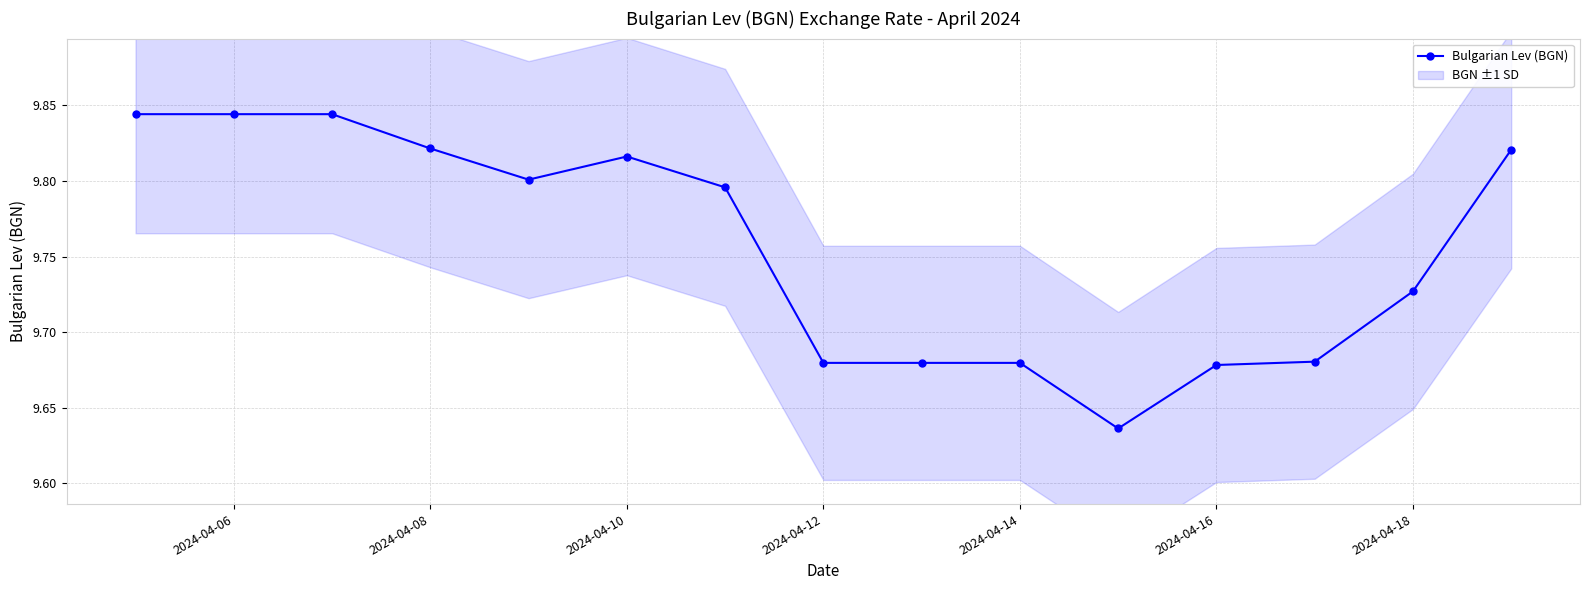

What is the value of the 15th point from the left?

9.8